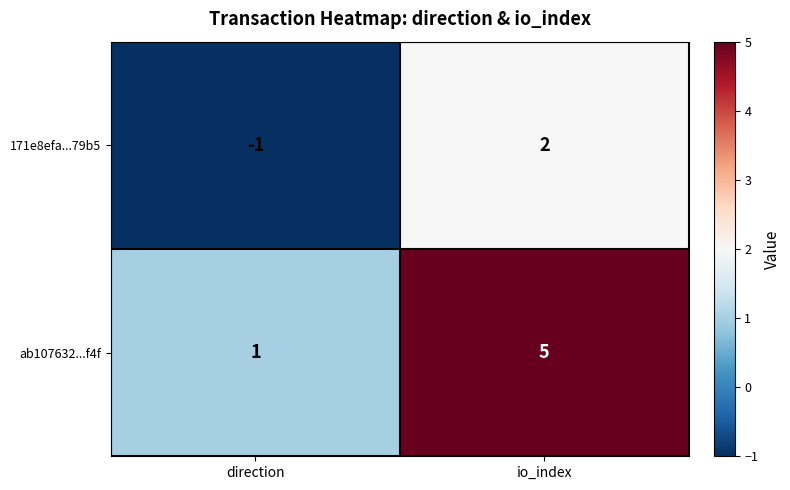

What is the difference between the maximum and minimum values in the 171e8efa...79b5 series?

3